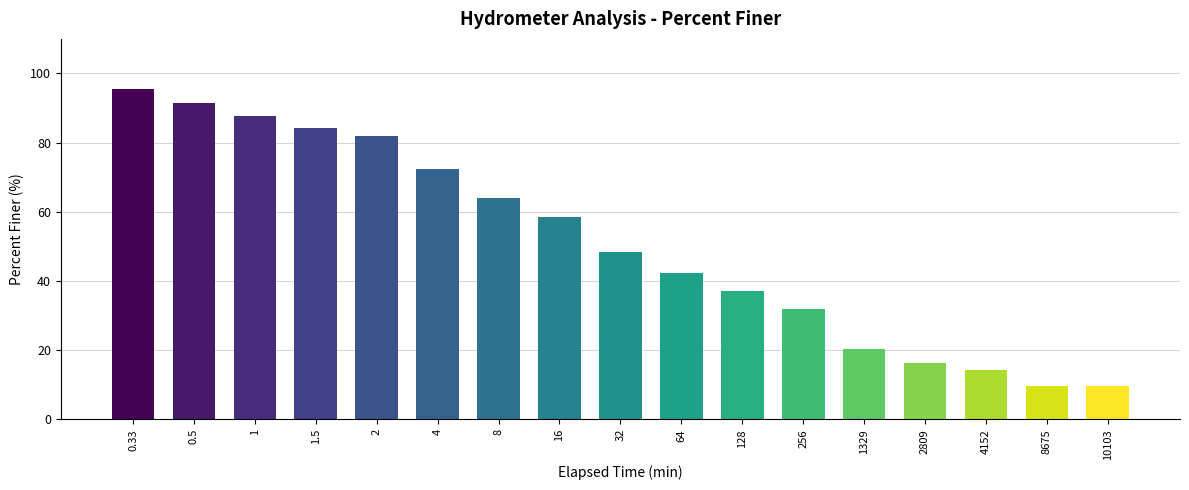

True or false: the data shows 4.1 at 10103.

False